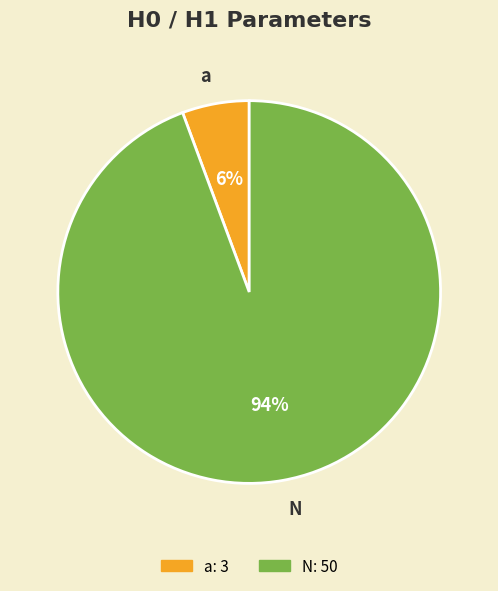

Is a the majority of the pie?

No